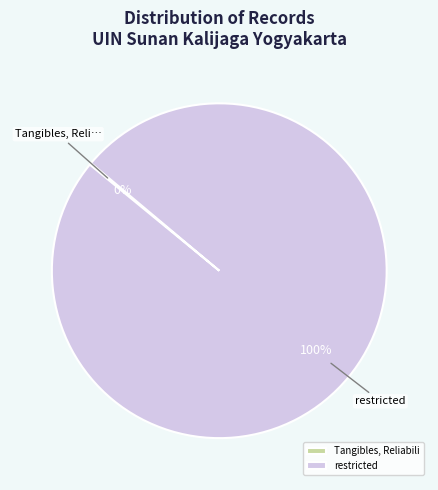

Does any single category account for the majority?

Yes